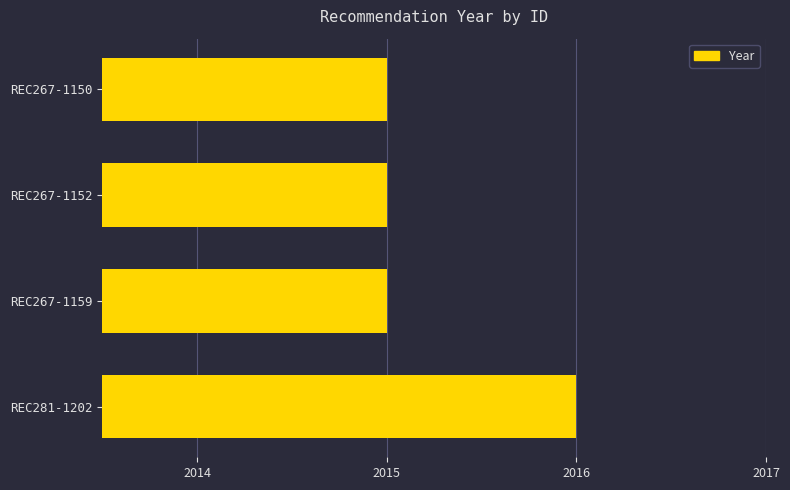

True or false: the data shows 1105 at REC281-1202.

False